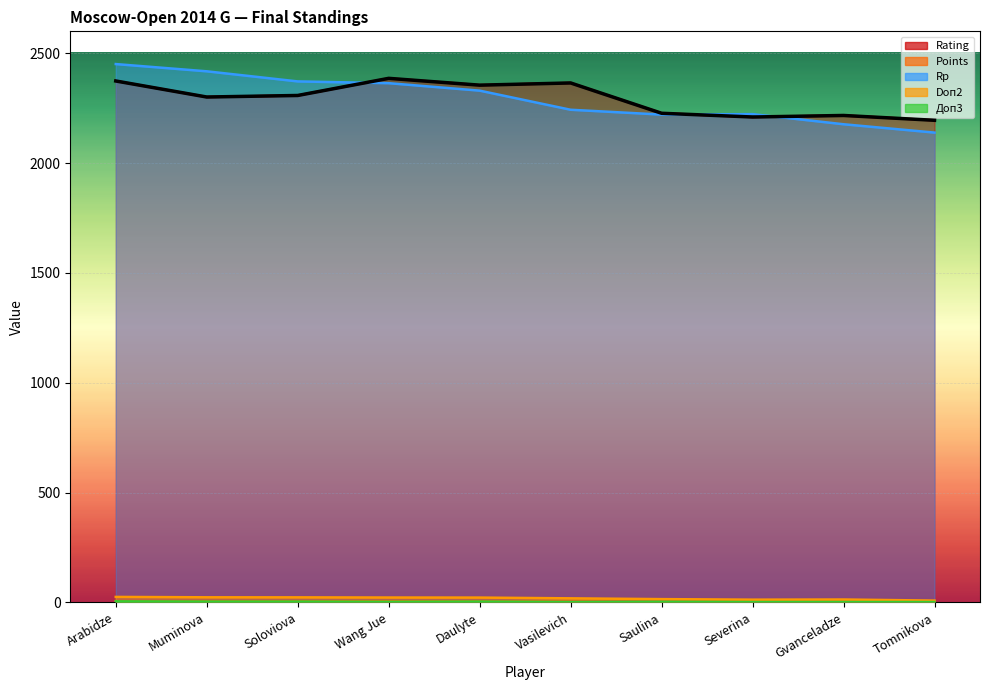

True or false: Доп3 has a value of 5.0 at Arabidze.

True